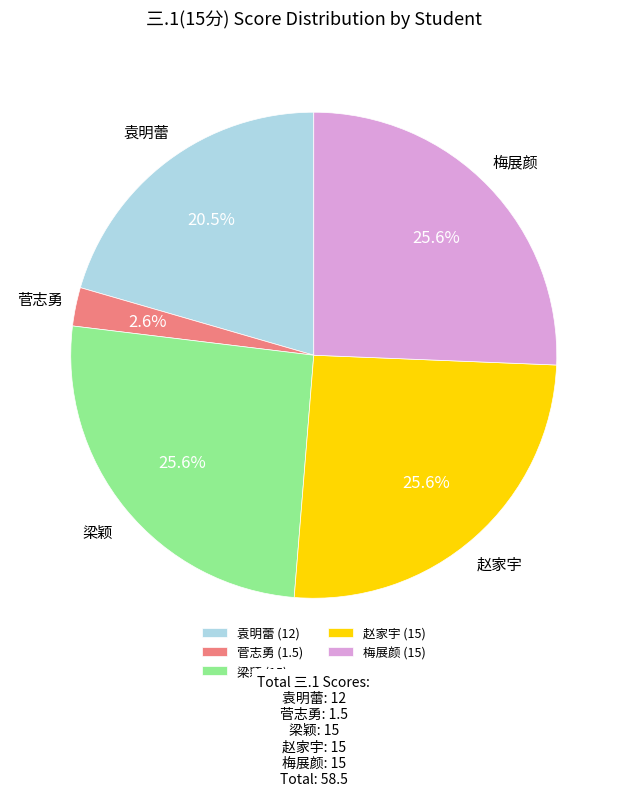

Does 梁颖 (15) represent more than half of the total?

No